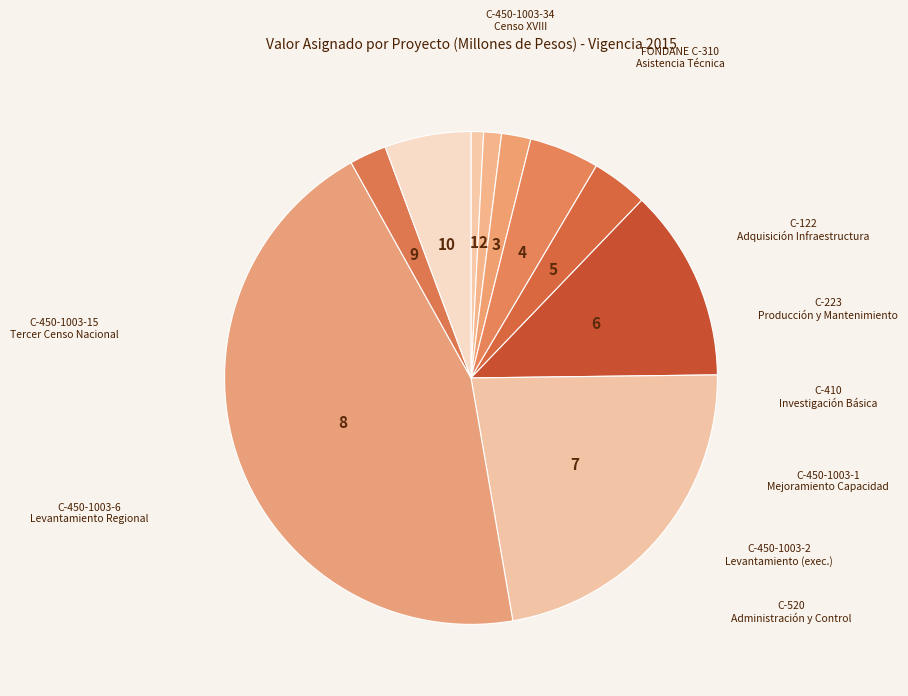

How many segments does this pie chart have?

10